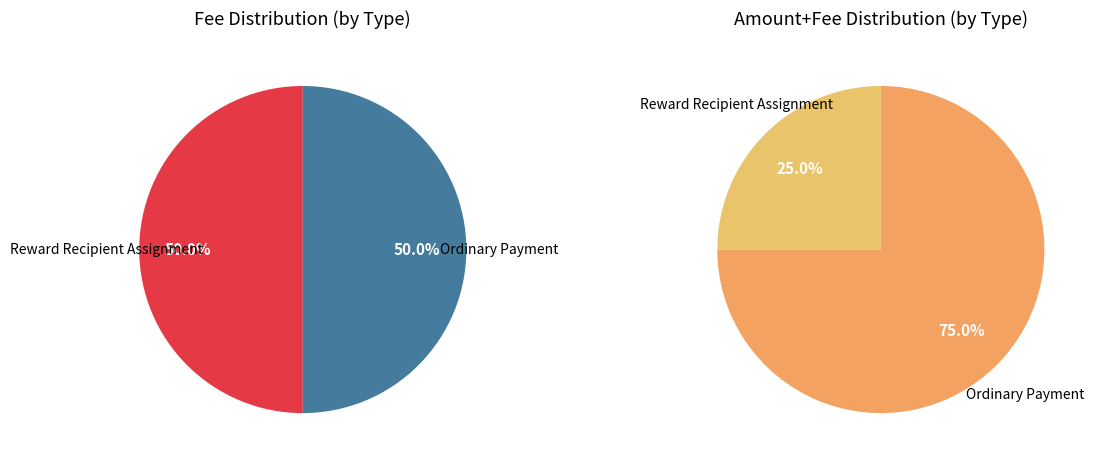

Which slice represents more than half of the pie?

Ordinary Payment